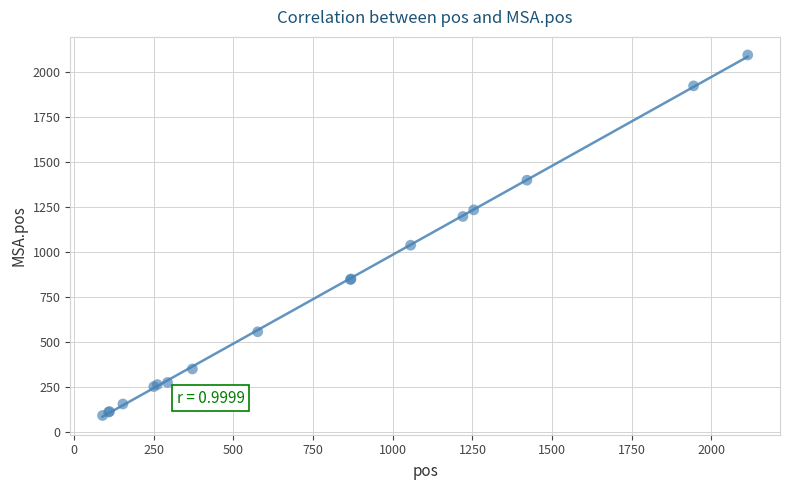

What Y value in the scatter plot is closest to 1093?

1038